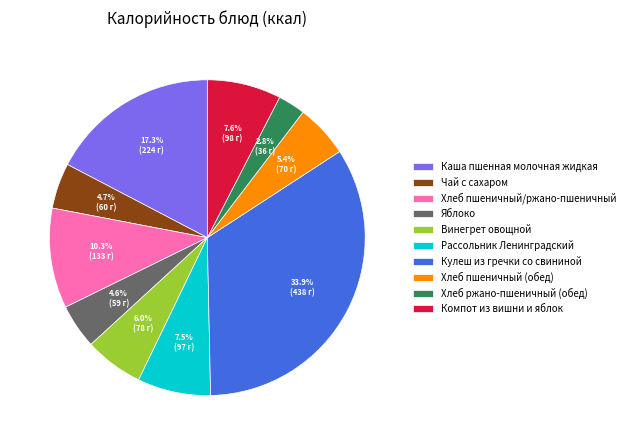

Between Хлеб пшеничный/ржано-пшеничный and Рассольник Ленинградский, which is larger?

Хлеб пшеничный/ржано-пшеничный